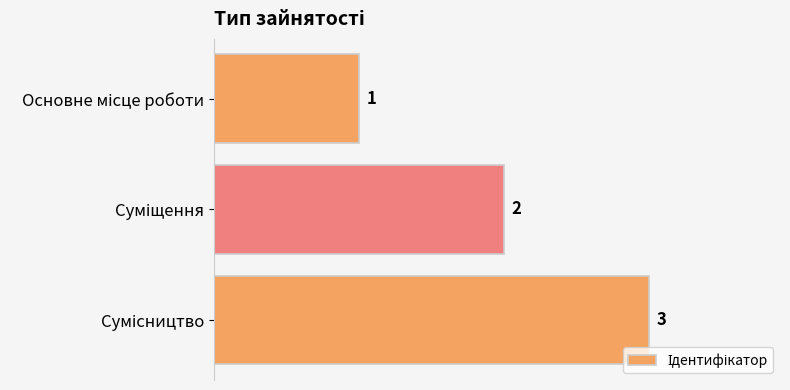

What is the maximum value shown in the chart?

3